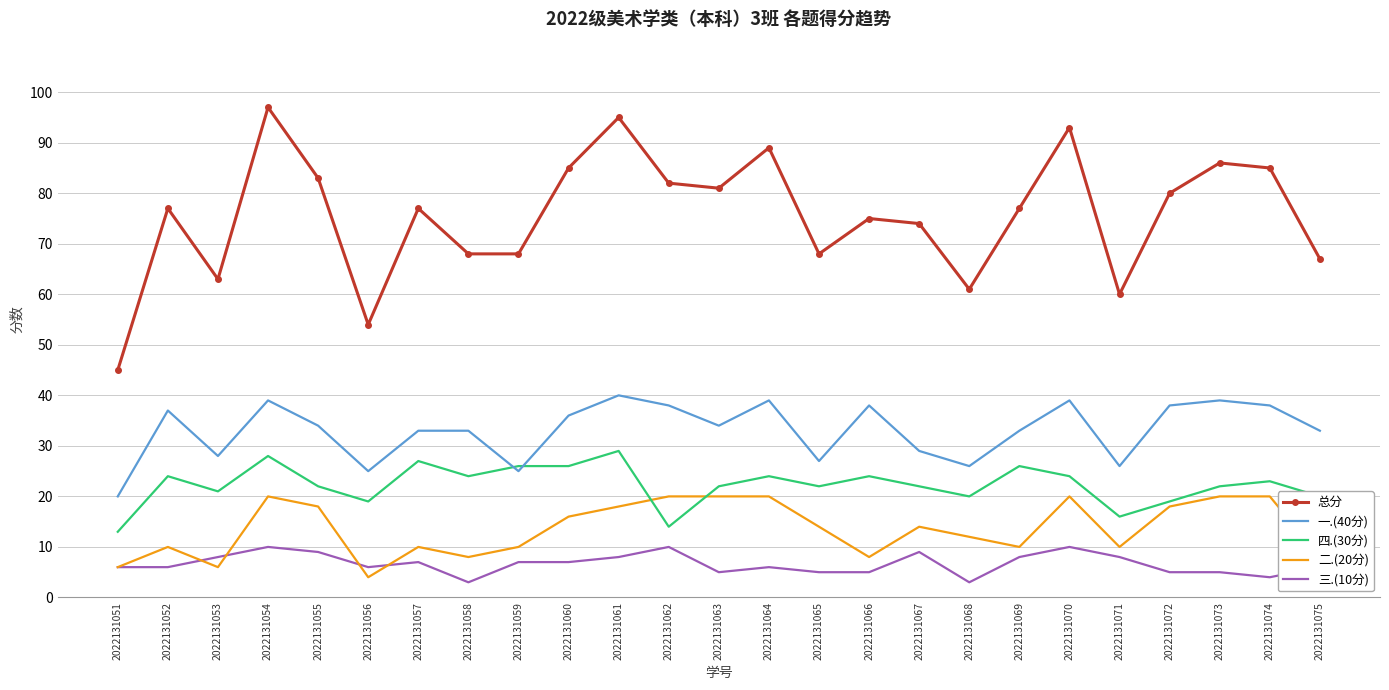

What is the greatest value displayed?

97